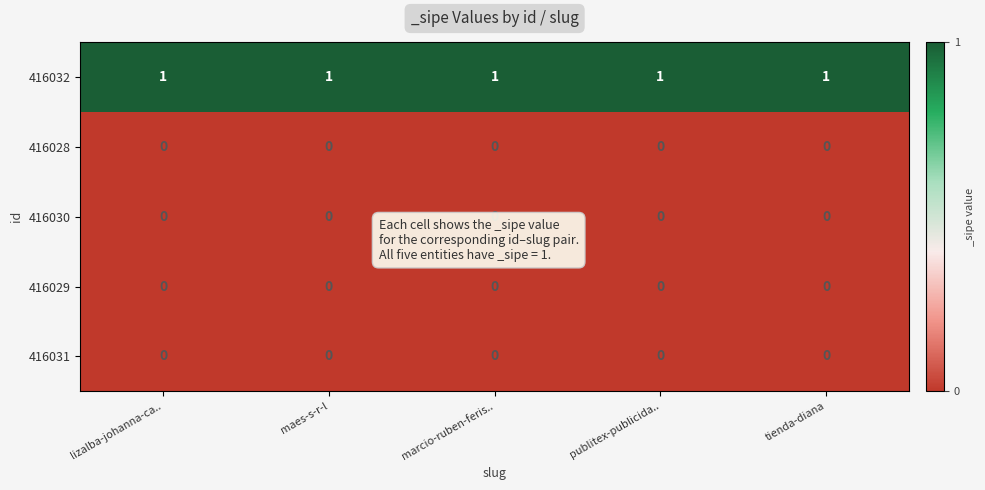

Is the value of 416032 at tienda-diana greater than the value of 416030 at lizalba-johanna-ca..?

Yes